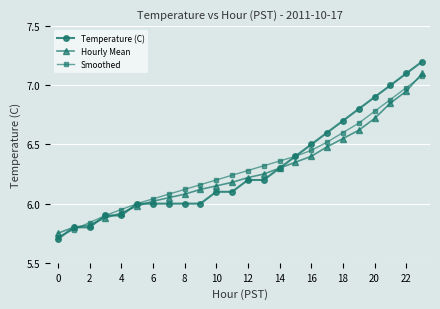

What is the minimum value for Temperature (C)?

5.7